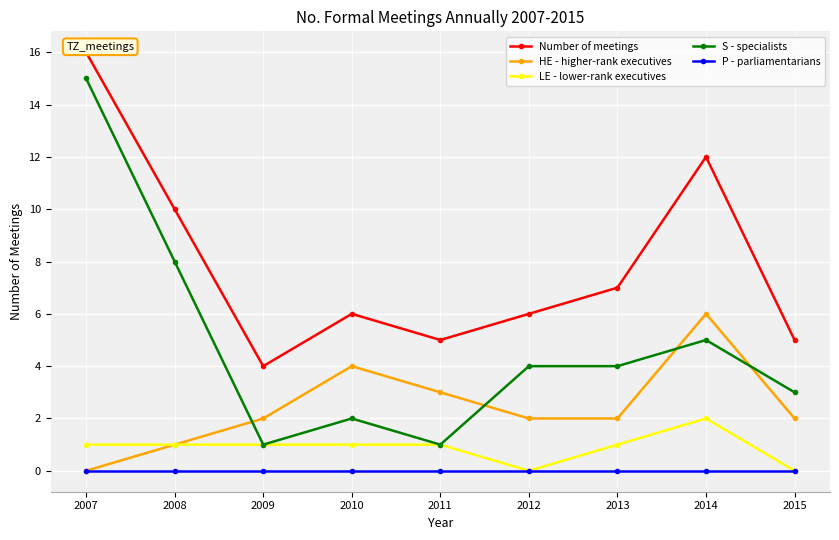

At which category does Number of meetings reach its first local valley?

2009